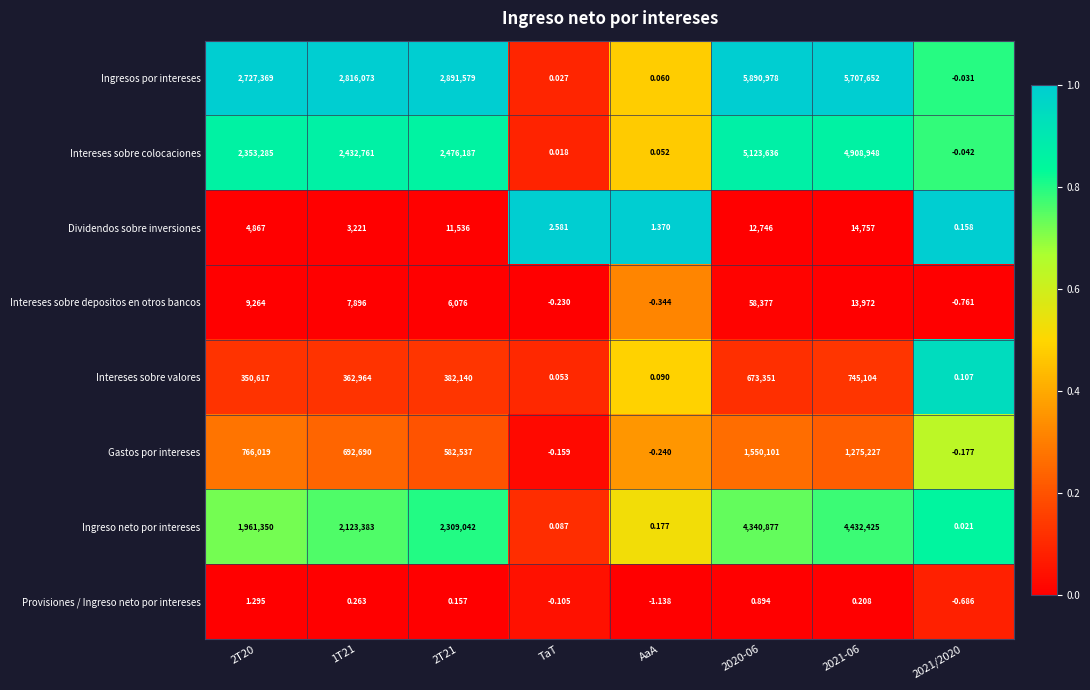

What is the maximum value shown in the chart?

5890978.0